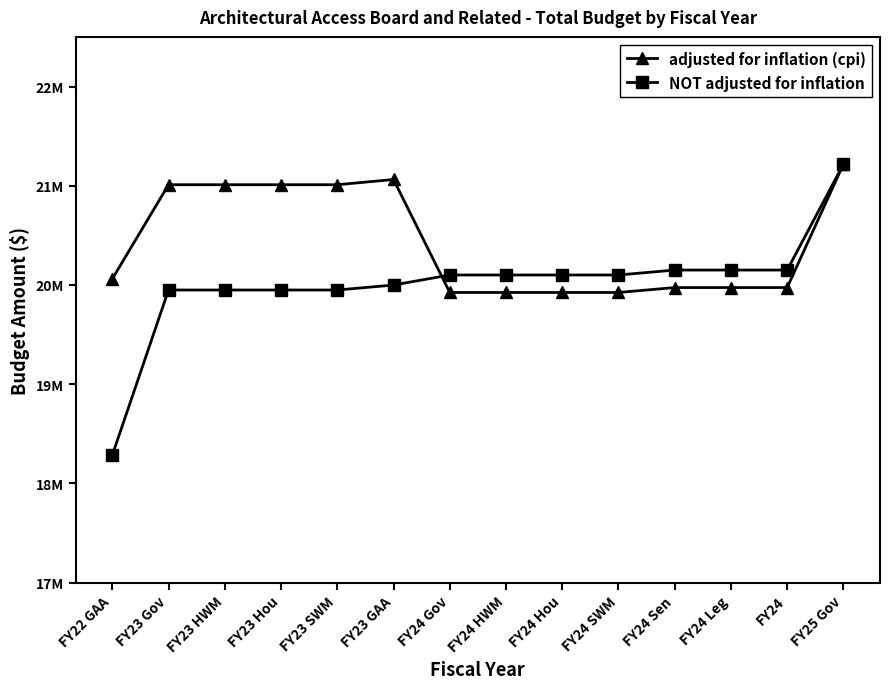

Rank the categories by NOT adjusted for inflation value from lowest to highest.

FY22 GAA, FY23 Gov, FY23 SWM, FY23 HWM, FY23 Hou, FY23 GAA, FY24 Gov, FY24 HWM, FY24 Hou, FY24 SWM, FY24 Sen, FY24 Leg, FY24, FY25 Gov